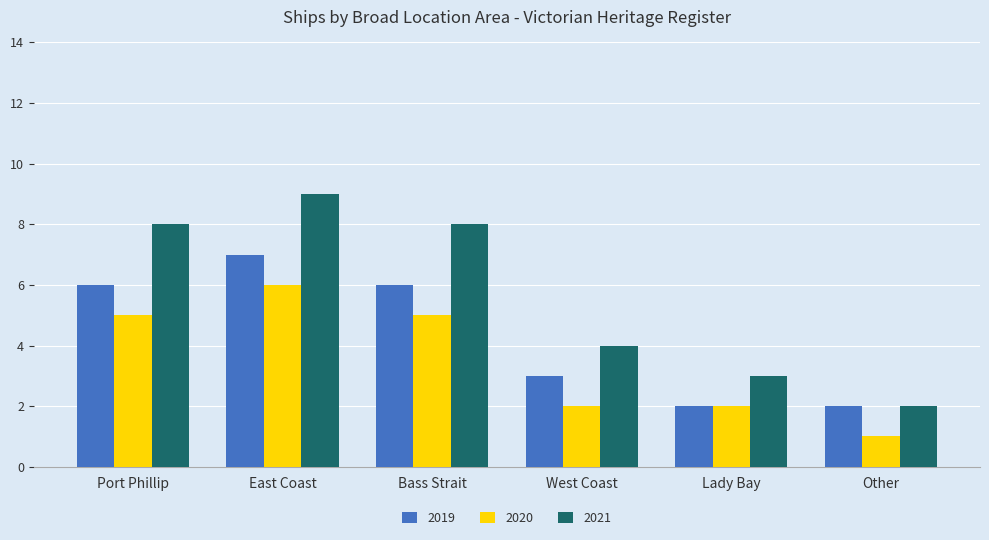

What position from the left is Lady Bay?

5